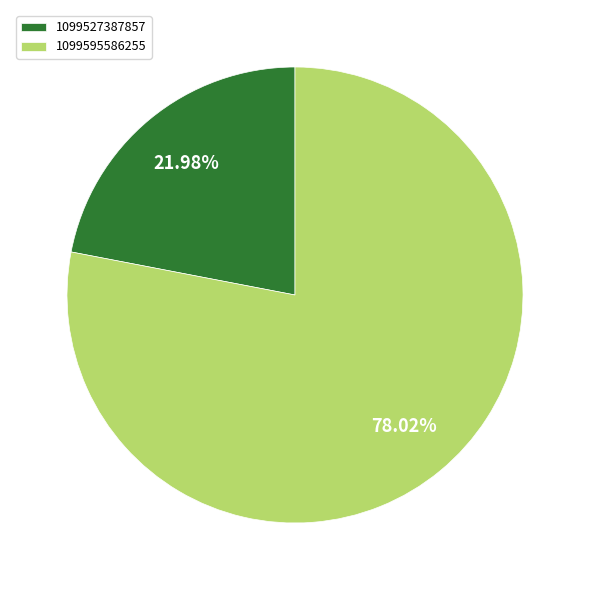

Do 1099595586255 and 1099527387857 together represent more than half of the pie?

Yes